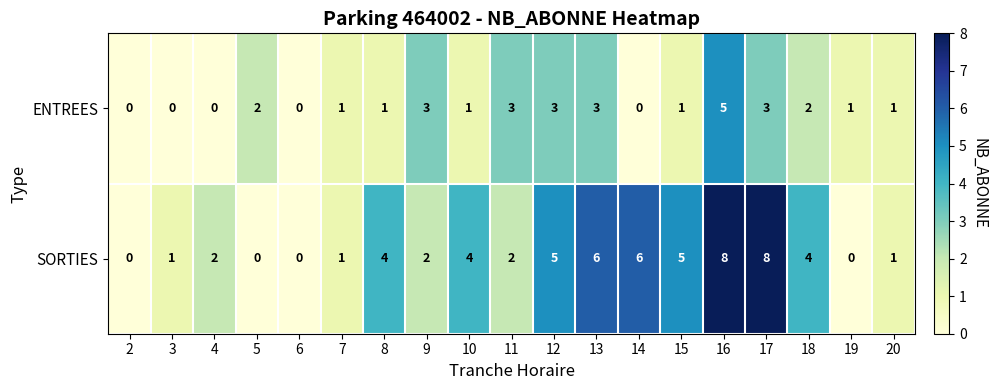

At which label does ENTREES first exceed 1?

5